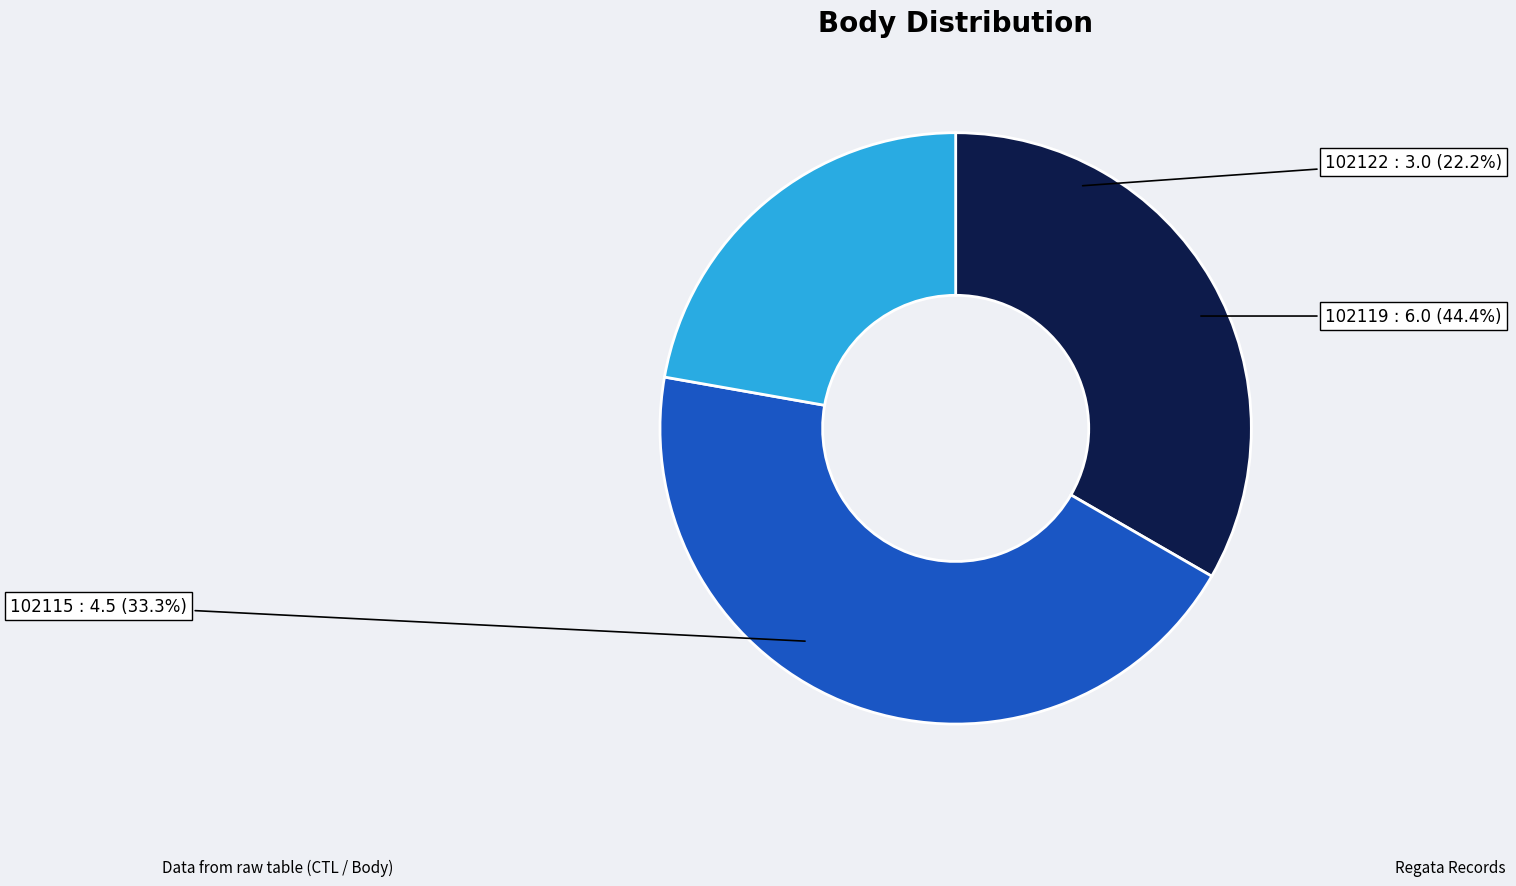

Which category has the smallest portion of the pie?

102122